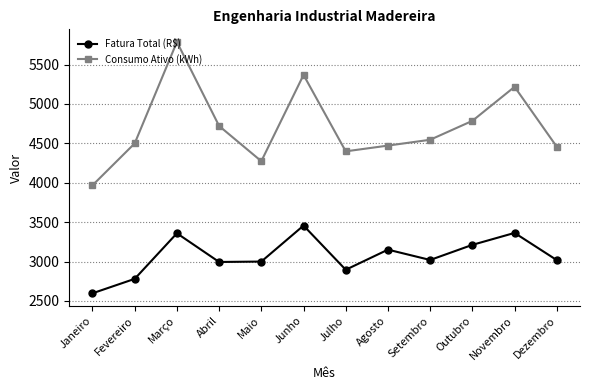

List the series in order of their overall mean, highest first.

Consumo Ativo (kWh), Fatura Total (R$)